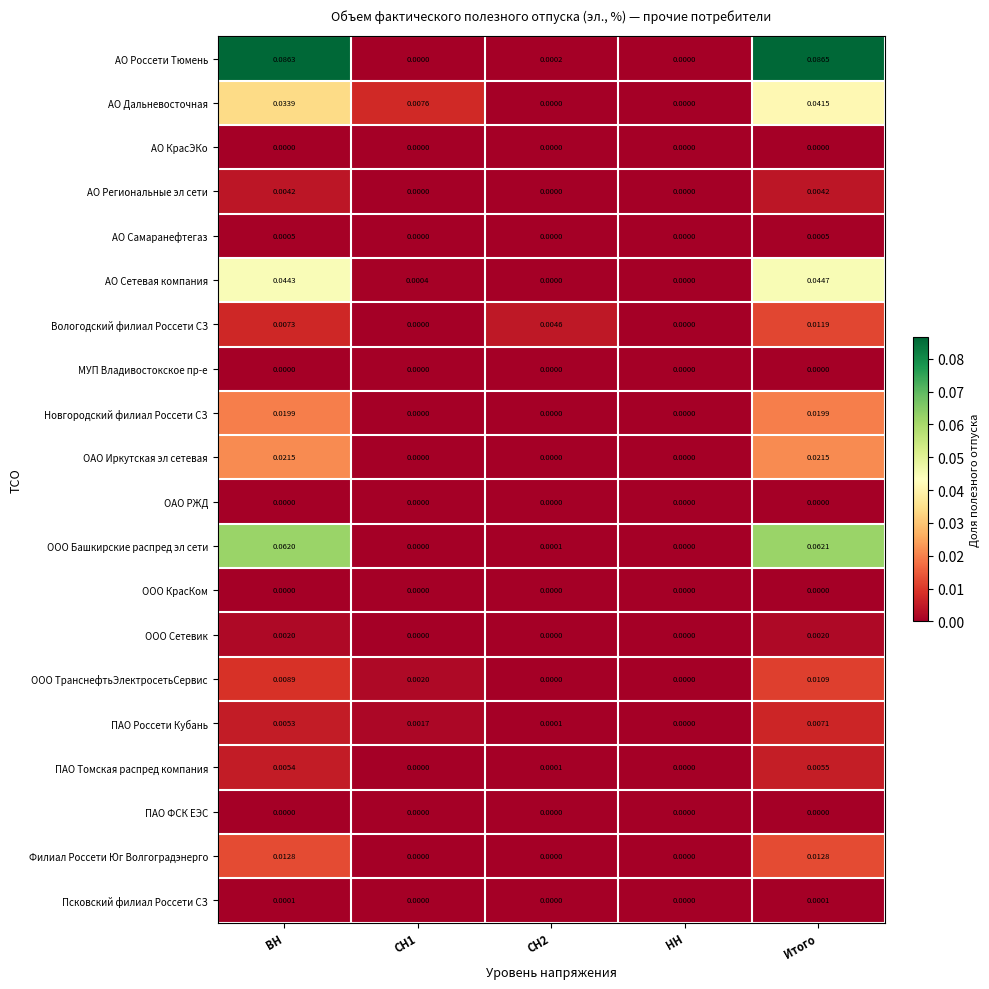

Which label corresponds to the largest value in the chart?

Итого